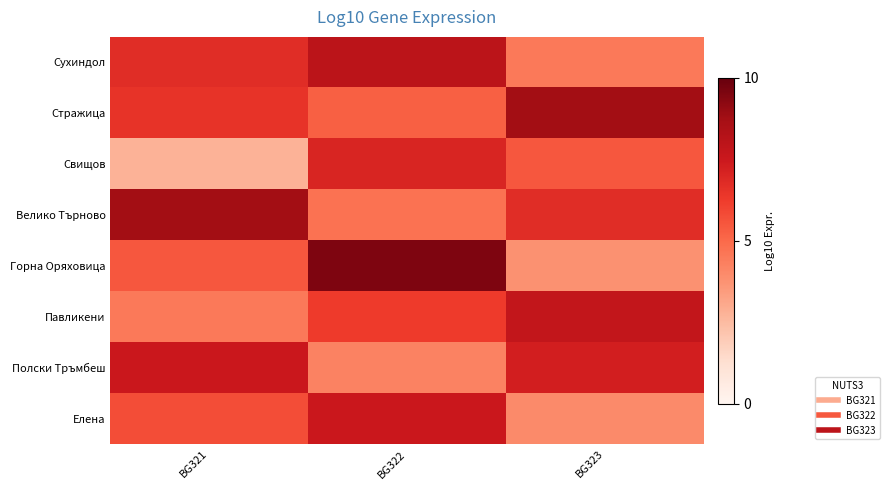

At how many categories does at least one series exceed 9?

1